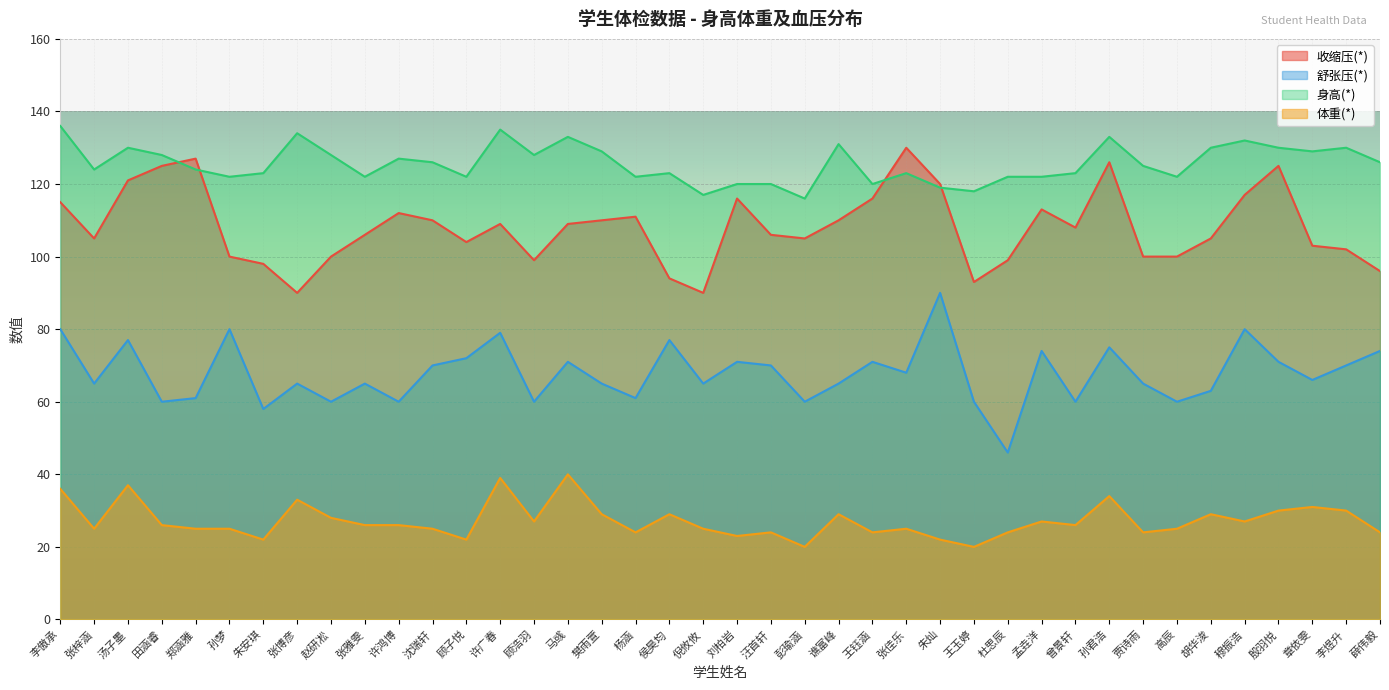

What is the spread (max minus min) of values at 许鸿博?

101